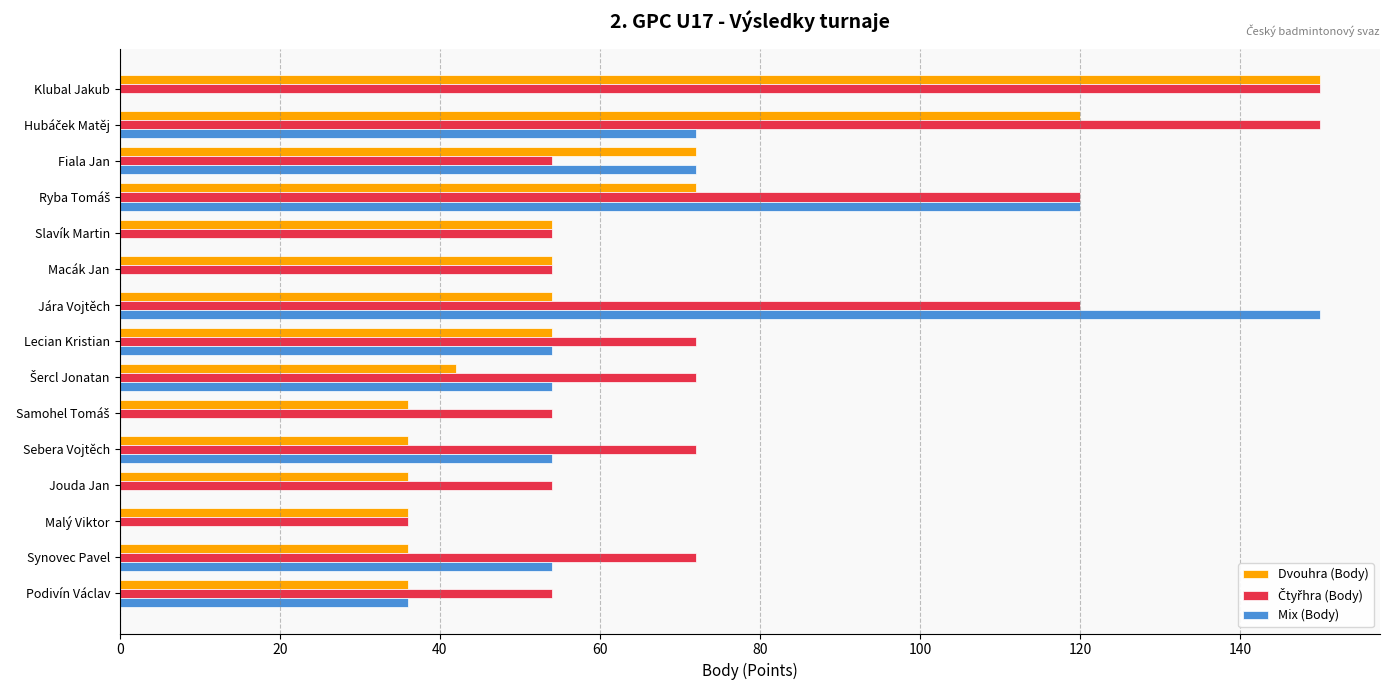

Count the number of categories in the chart.

15